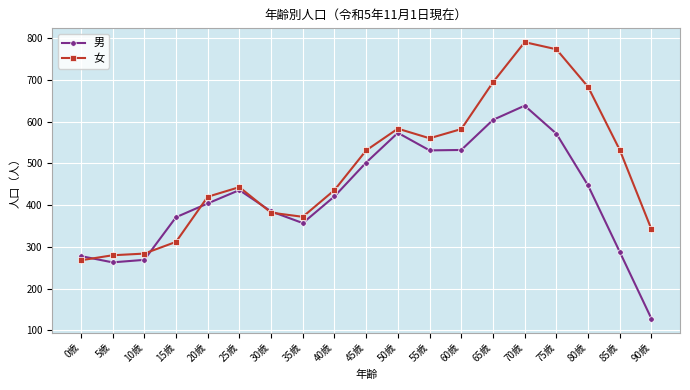

At which category is the sum across all series the highest?

70歳